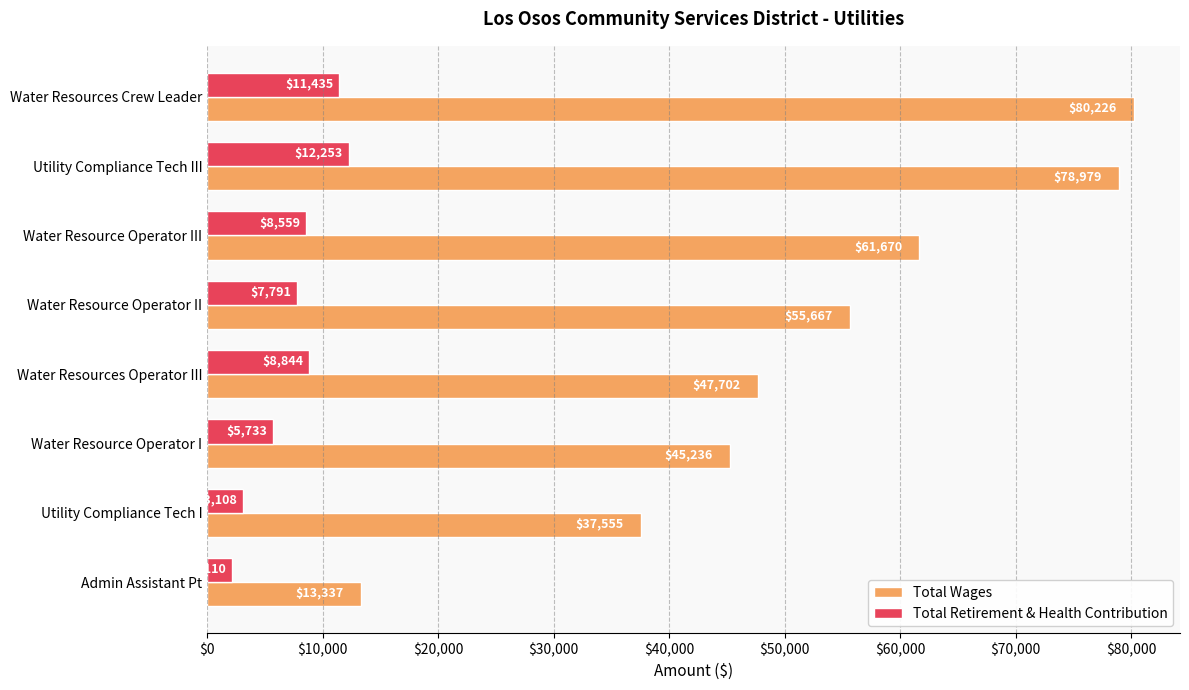

Which series has the widest spread of values?

Total Wages